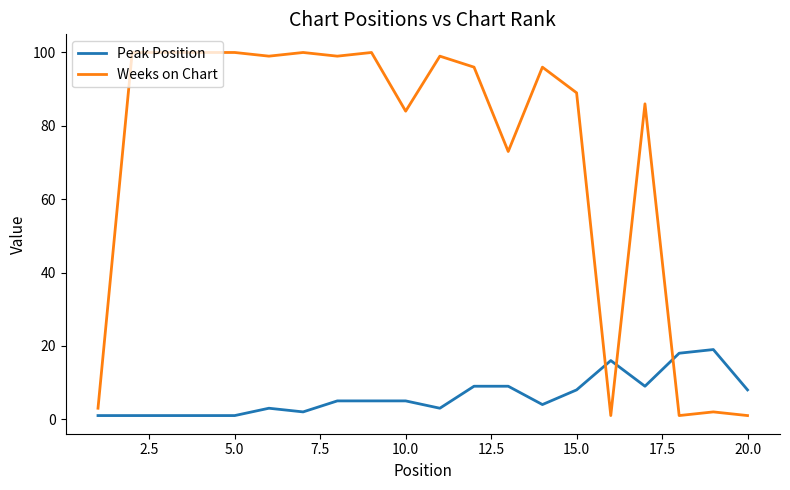

Rank the series by their maximum value, from highest to lowest.

Weeks on Chart, Peak Position